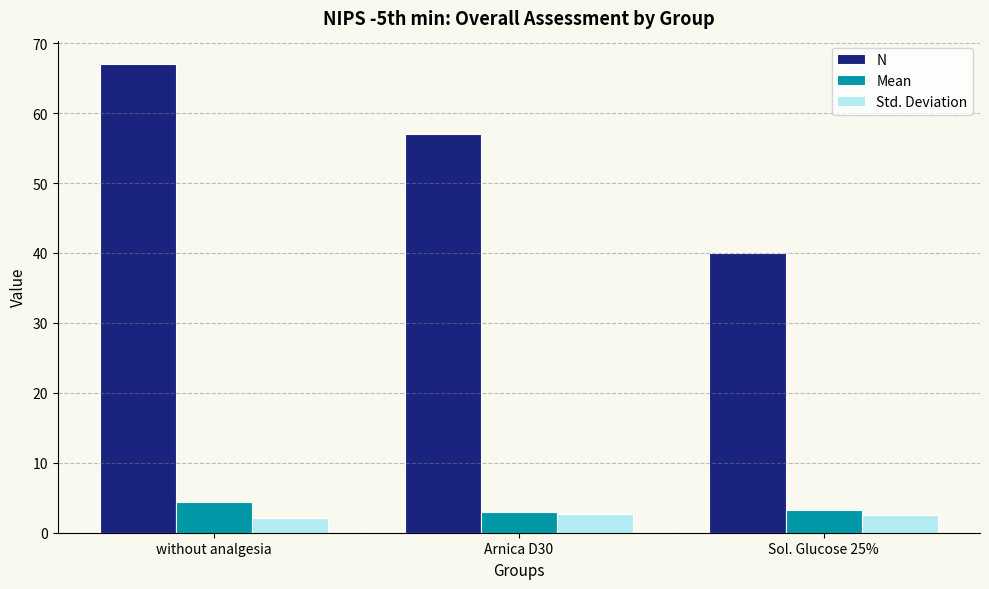

What is the total value across all series at Sol. Glucose 25%?

45.8